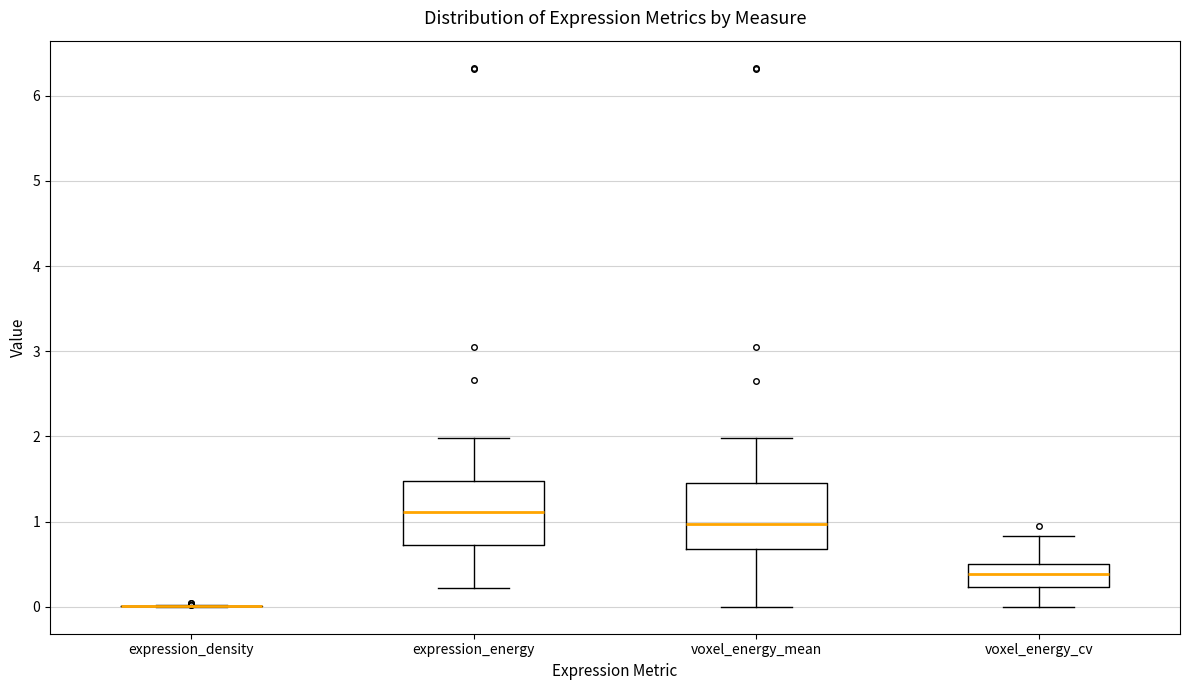

Reading left to right, transcribe this box plot: for each box, give where its median line is, the range the box spans, and where its two whiskers end, as read against the y-axis. The values are not printed on the chart, so give them approximately, as read against the axis.

expression_density: box collapsed to a line at 0.0, whiskers 0.0 to 0.0
expression_energy: median 1.1, box 0.7 to 1.5, whiskers 0.2 to 2.0
voxel_energy_mean: median 1.0, box 0.7 to 1.4, whiskers 0.0 to 2.0
voxel_energy_cv: median 0.4, box 0.2 to 0.5, whiskers 0.0 to 0.8